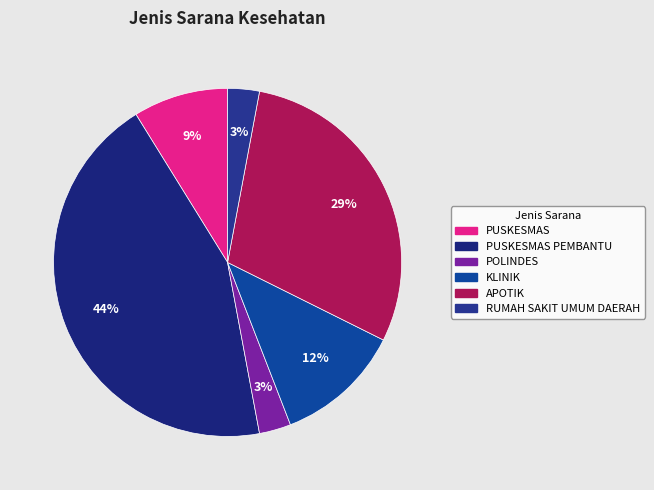

Approximately how many times larger is the value at APOTIK compared to POLINDES?

10.0